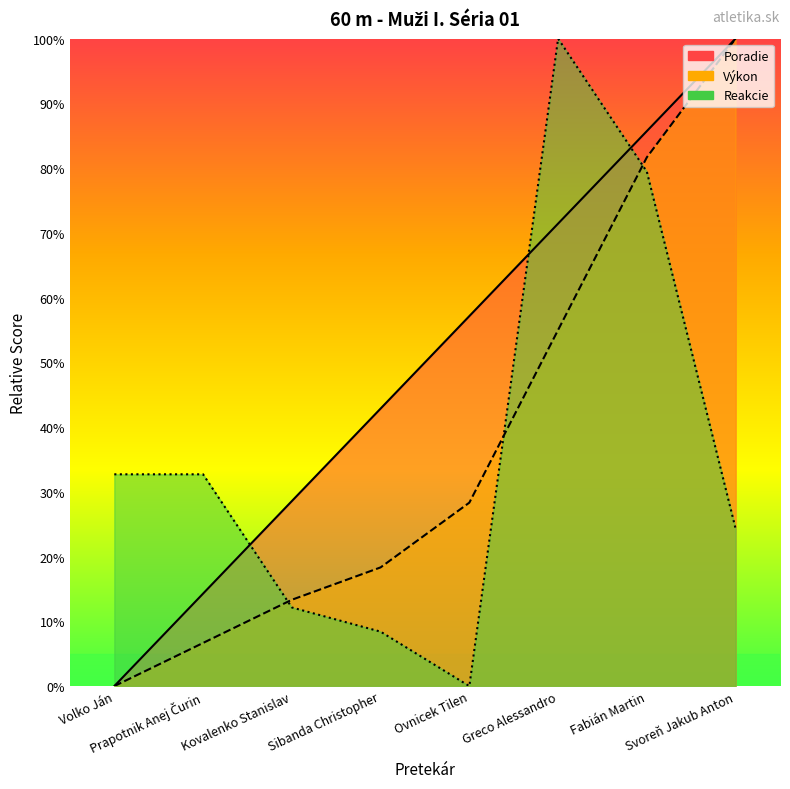

In Reakcie, how many points are lower than both neighbors (excluding endpoints)?

1